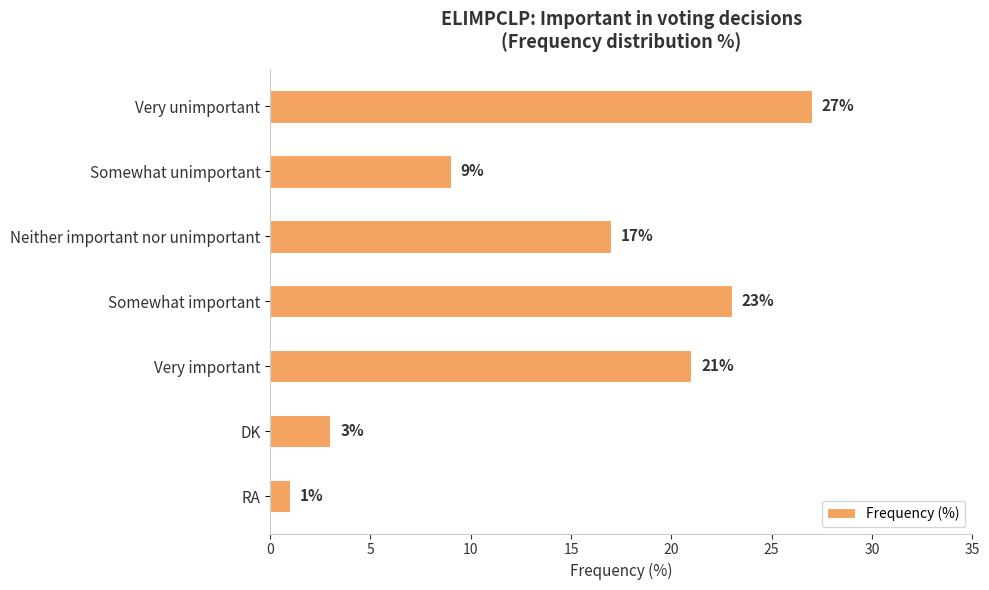

At which label is the value closest to 14?

Neither important nor unimportant